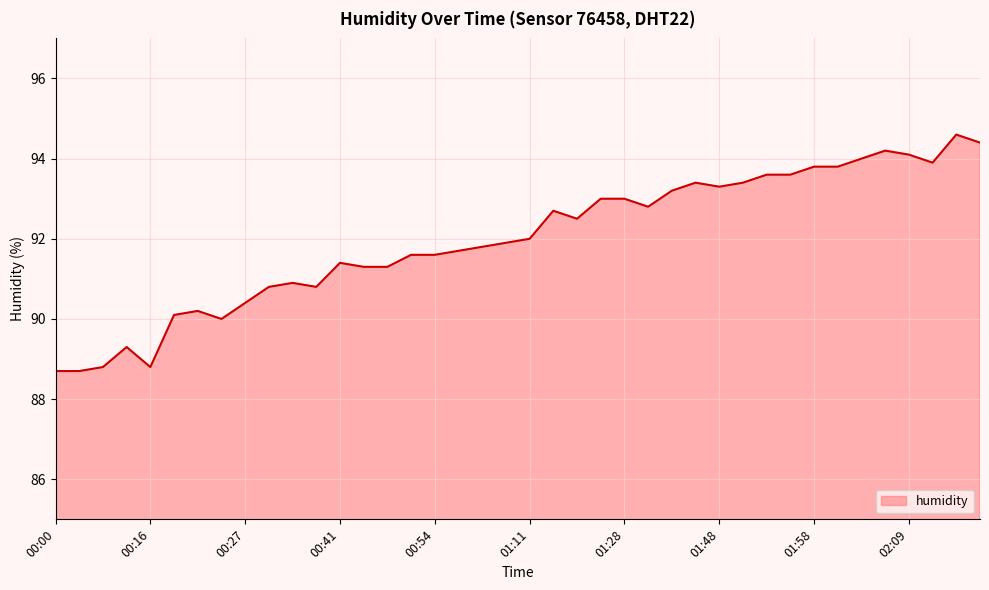

What is the greatest value displayed?

94.6